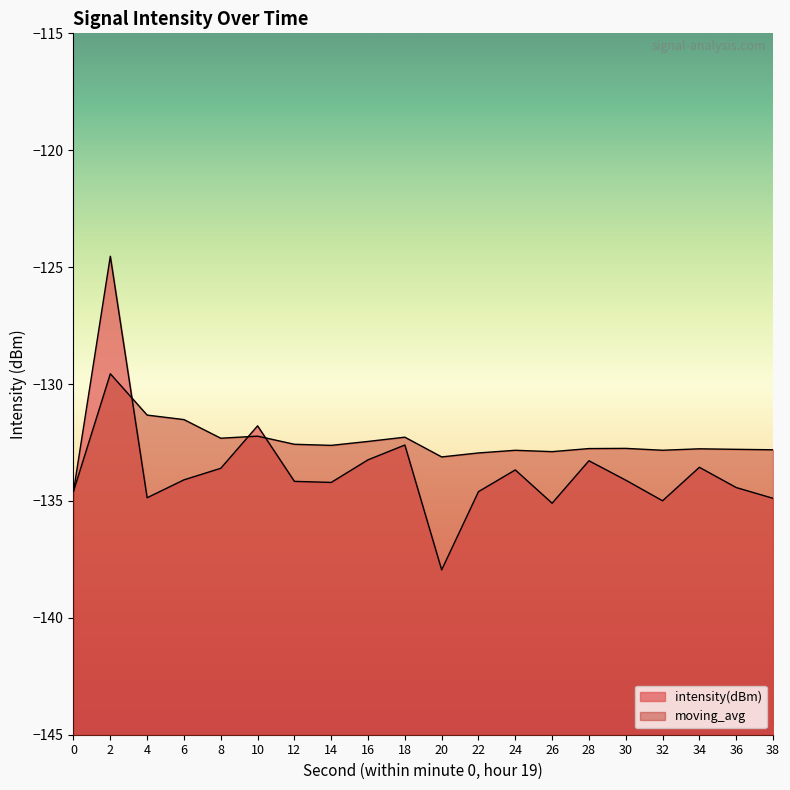

Reading left to right, list all the values displayed in this chart.

intensity(dBm): -134.6	-124.5	-134.9	-134.1	-133.6	-131.8	-134.2	-134.2	-133.2	-132.6	-137.9	-134.6	-133.7	-135.1	-133.3	-134.1	-135.0	-133.6	-134.4	-134.9
moving_avg: -134.6	-129.6	-131.3	-131.5	-132.3	-132.2	-132.6	-132.6	-132.5	-132.3	-133.1	-132.9	-132.8	-132.9	-132.8	-132.8	-132.8	-132.8	-132.8	-132.8